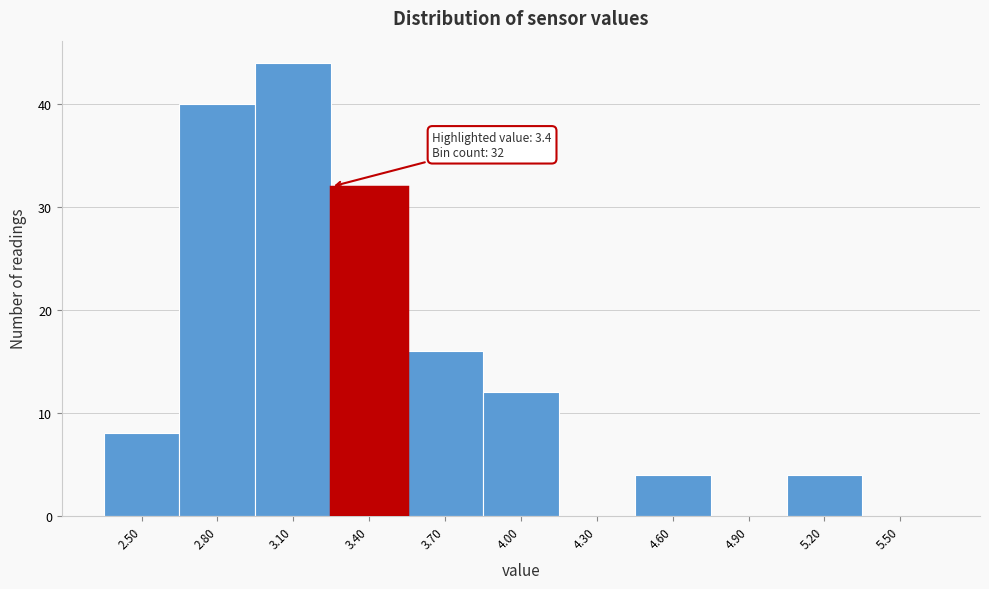

Reading left to right, what are all the values shown in this chart?

2.50=8	2.80=40	3.10=44	3.40=32	3.70=16	4.00=12	4.30=0	4.60=4	4.90=0	5.20=4	5.50=0